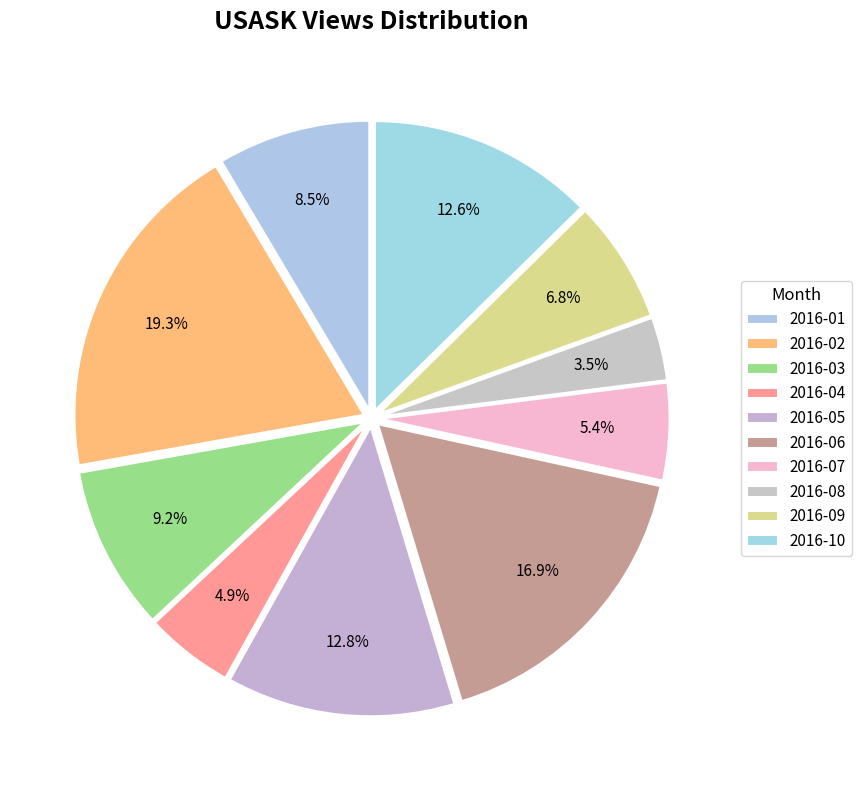

How many segments does this pie chart have?

10